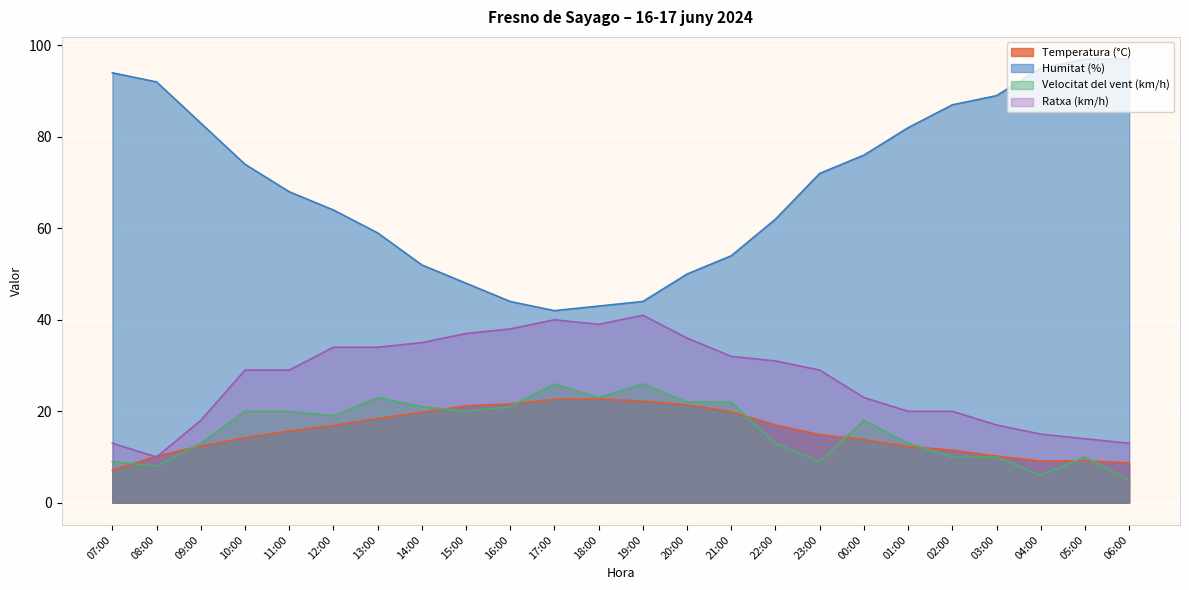

How many intersections are there between Ratxa (km/h) and Temperatura (°C)?

2